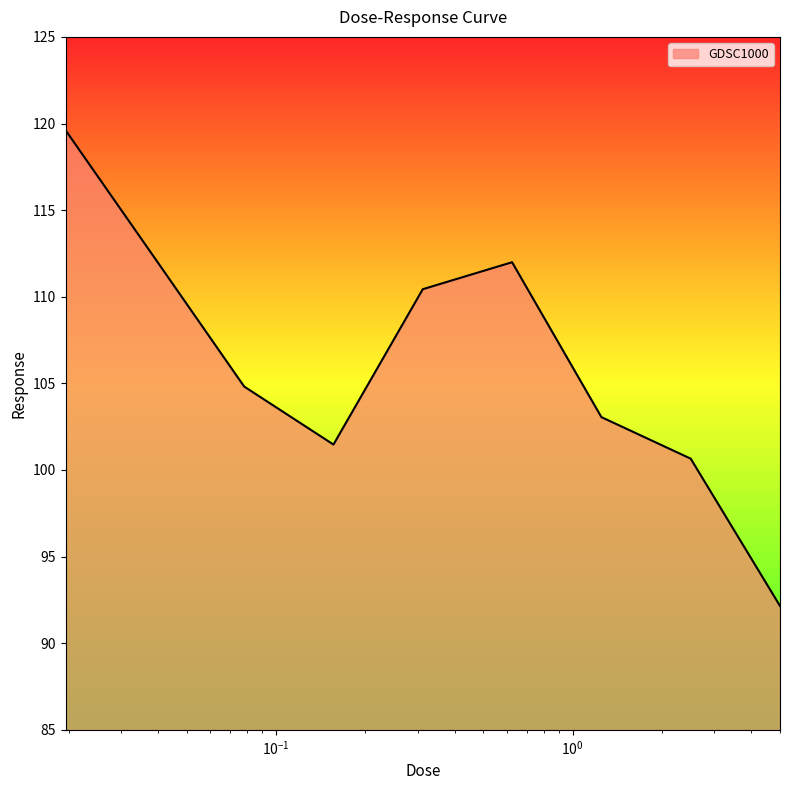

What is the sum of all values?

956.4